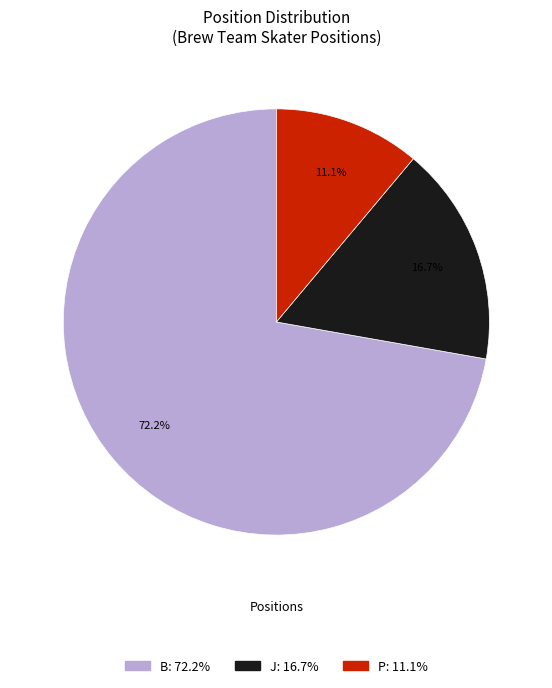

What is the largest slice in the pie chart?

B